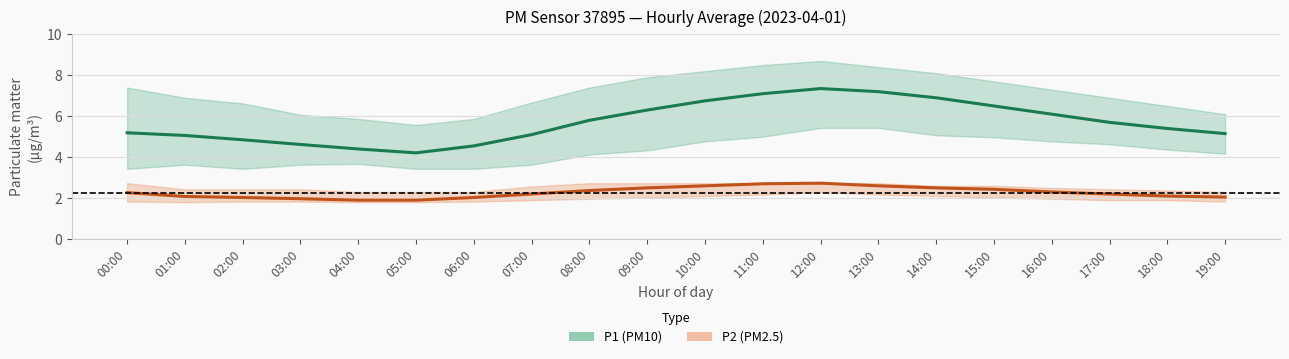

Reading left to right, what are all the values shown in this chart?

P1 (PM10) mean: 5.2	5.1	4.8	4.6	4.4	4.2	4.5	5.1	5.8	6.3	6.8	7.1	7.3	7.2	6.9	6.5	6.1	5.7	5.4	5.2
P2 (PM2.5) mean: 2.3	2.1	2.0	2.0	1.9	1.9	2.0	2.2	2.4	2.5	2.6	2.7	2.7	2.6	2.5	2.4	2.3	2.2	2.1	2.0